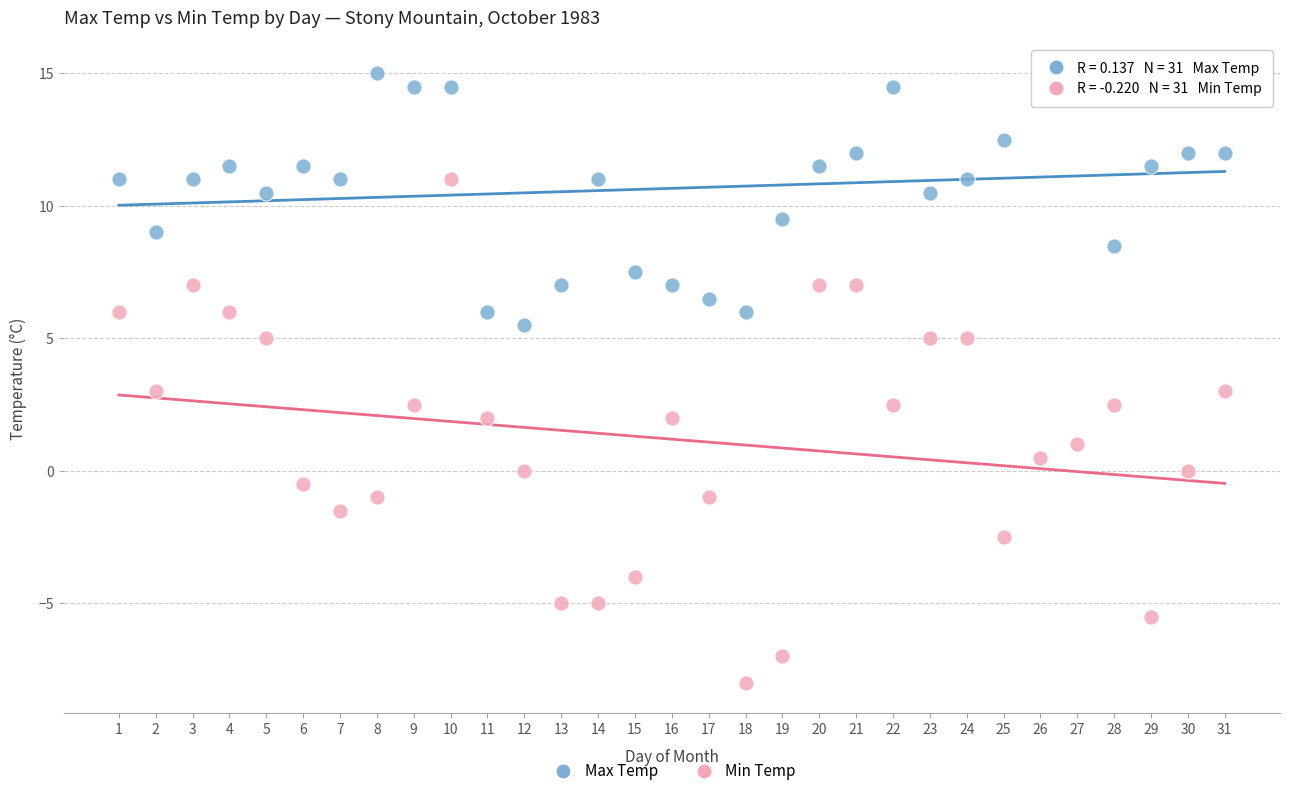

Across all data points, what is the range of X values (max minus min)?

30.0